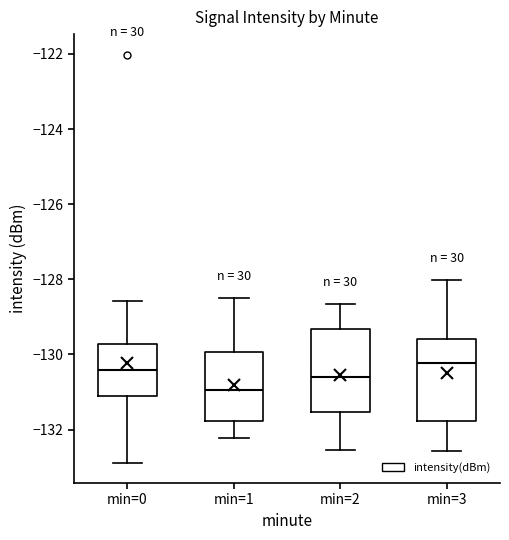

Reading left to right, transcribe this box plot: for each box, give where its median line is, the range the box spans, and where its two whiskers end, as read against the y-axis. The values are not printed on the chart, so give them approximately, as read against the axis.

min=0: median -130.4, box -131.2 to -129.8, whiskers -132.8 to -128.6
min=1: median -131.0, box -131.8 to -130.0, whiskers -132.2 to -128.6
min=2: median -130.6, box -131.6 to -129.4, whiskers -132.6 to -128.6
min=3: median -130.2, box -131.8 to -129.6, whiskers -132.6 to -128.0